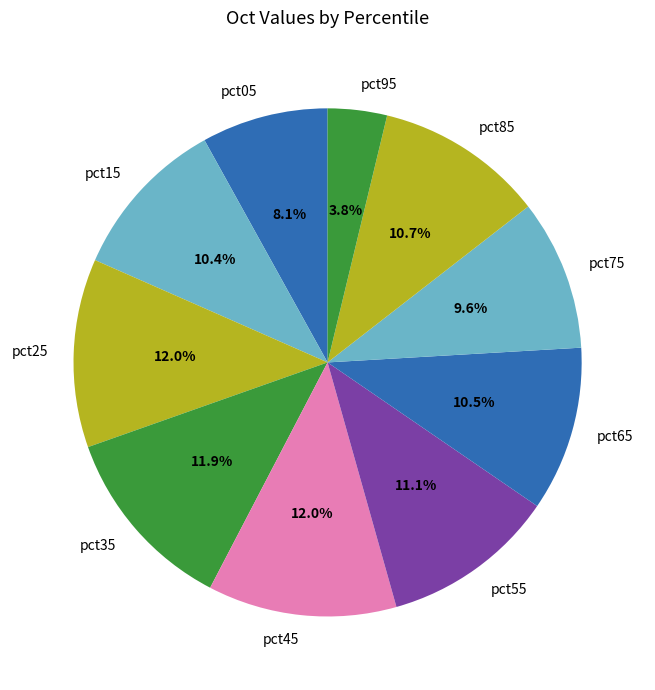

How many segments does this pie chart have?

10